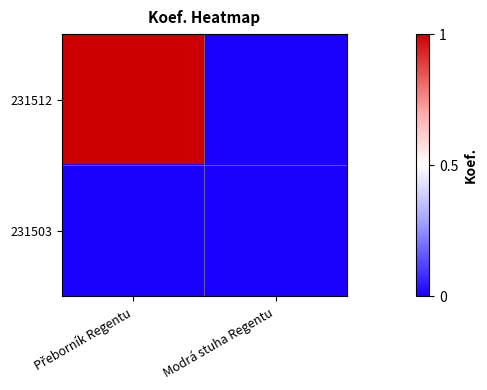

At how many categories does at least one series exceed 0?

1